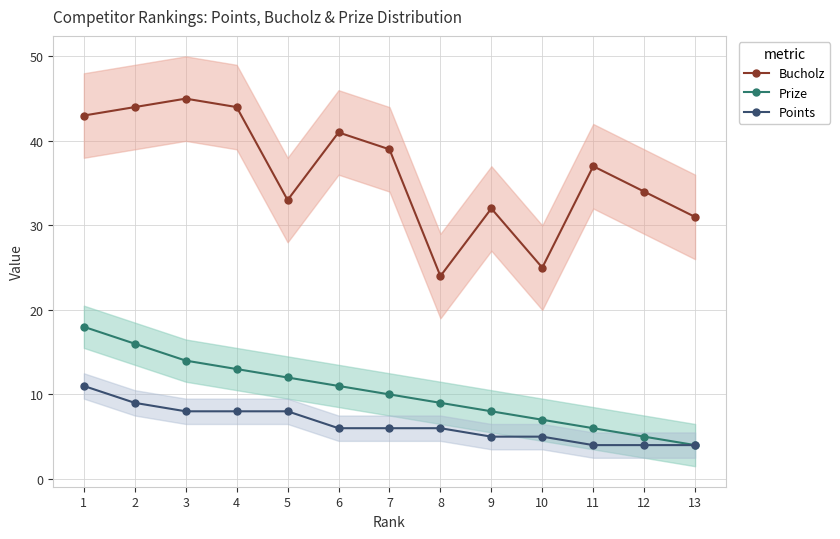

Where is Bucholz nearest to the value 34?

12